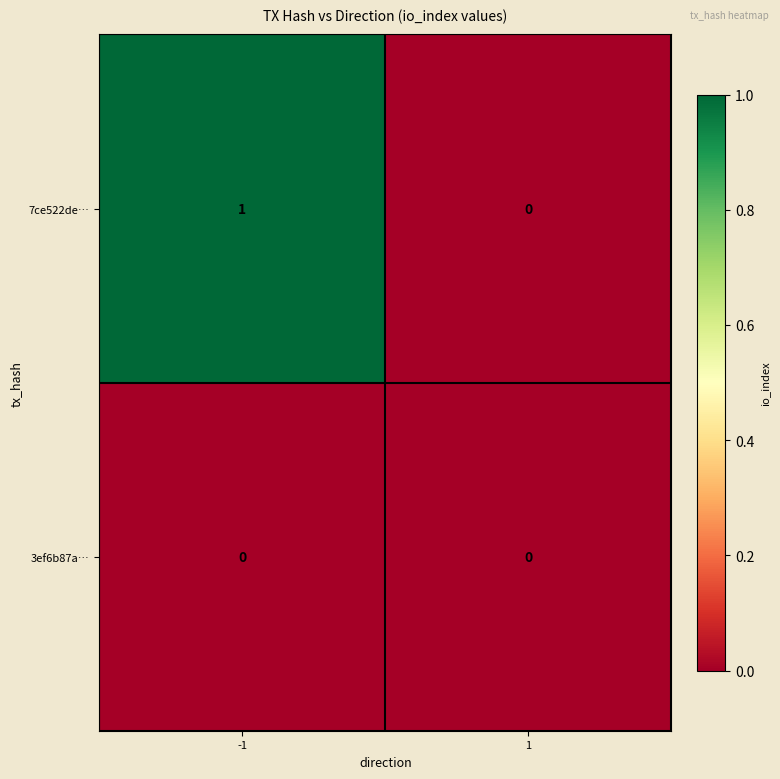

Which series has the largest total across all categories?

7ce522de…